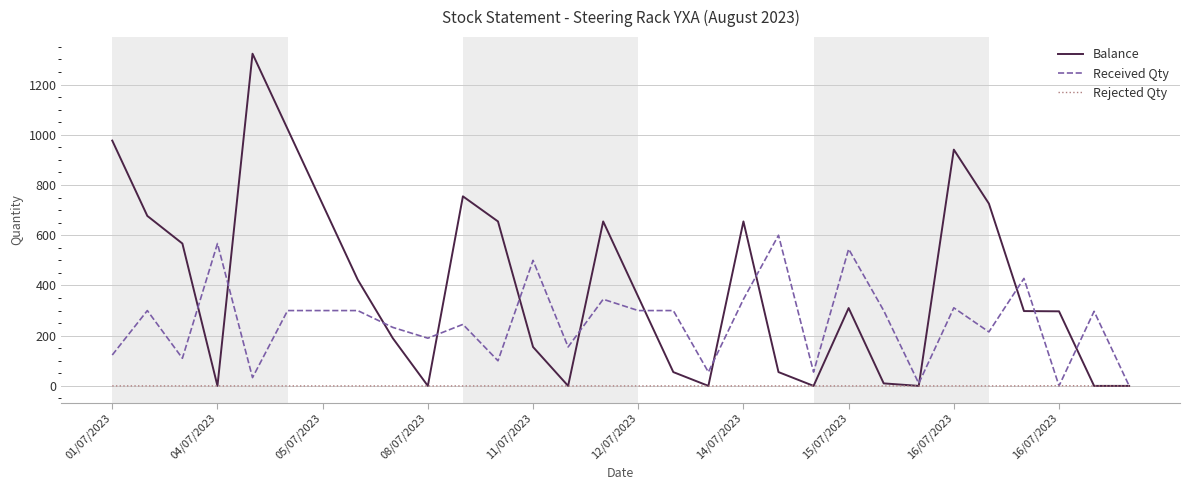

Which series has the widest spread of values?

Balance